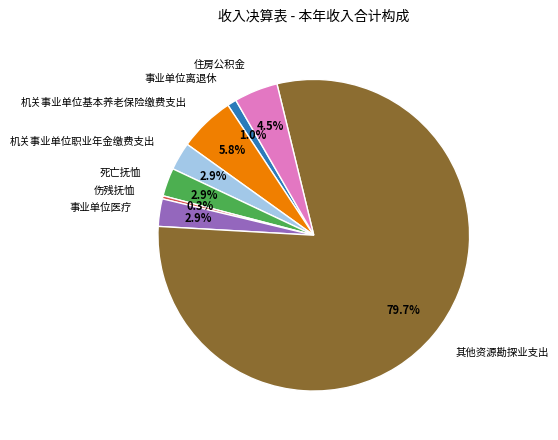

Which category has the biggest portion of the pie?

其他资源勘探业支出